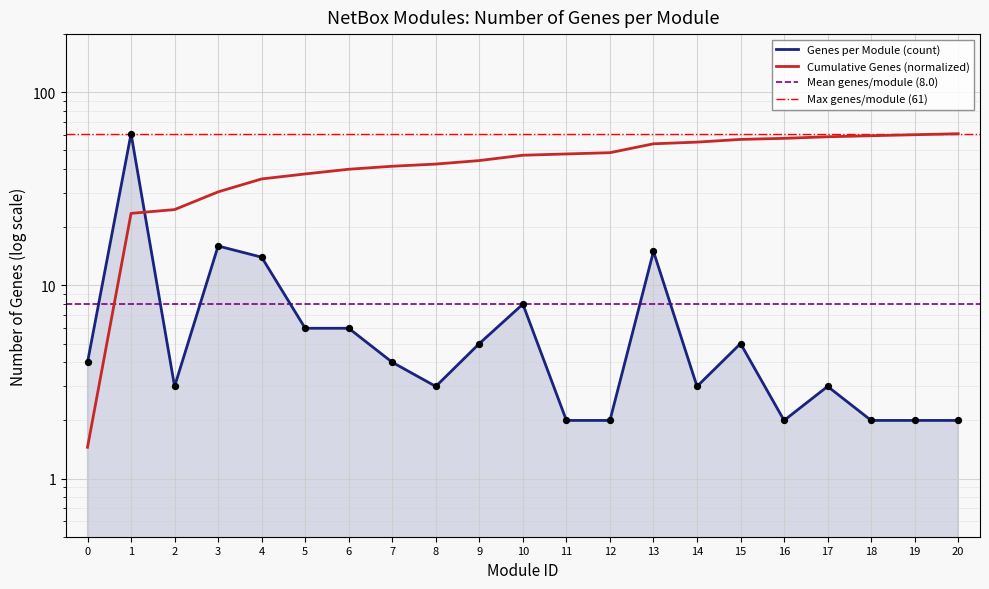

Which has a higher value, 5 or 11?

5